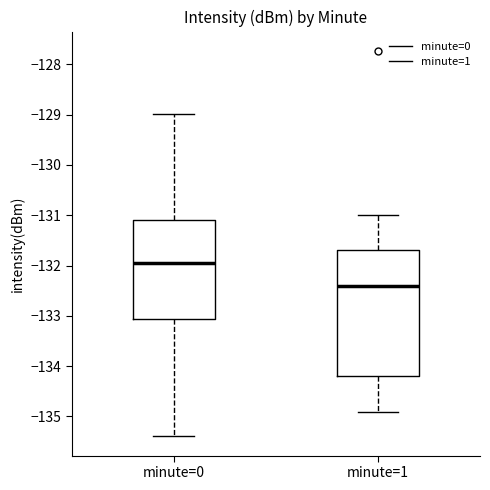

Reading left to right, read every box against the y-axis: the position of its median line, the range the box covers, and the ends of its whiskers. The values are not printed on the chart, so give them approximately, as read against the axis.

minute=0: median -132.0, box -133.1 to -131.1, whiskers -135.4 to -129.0
minute=1: median -132.4, box -134.2 to -131.7, whiskers -134.9 to -131.0